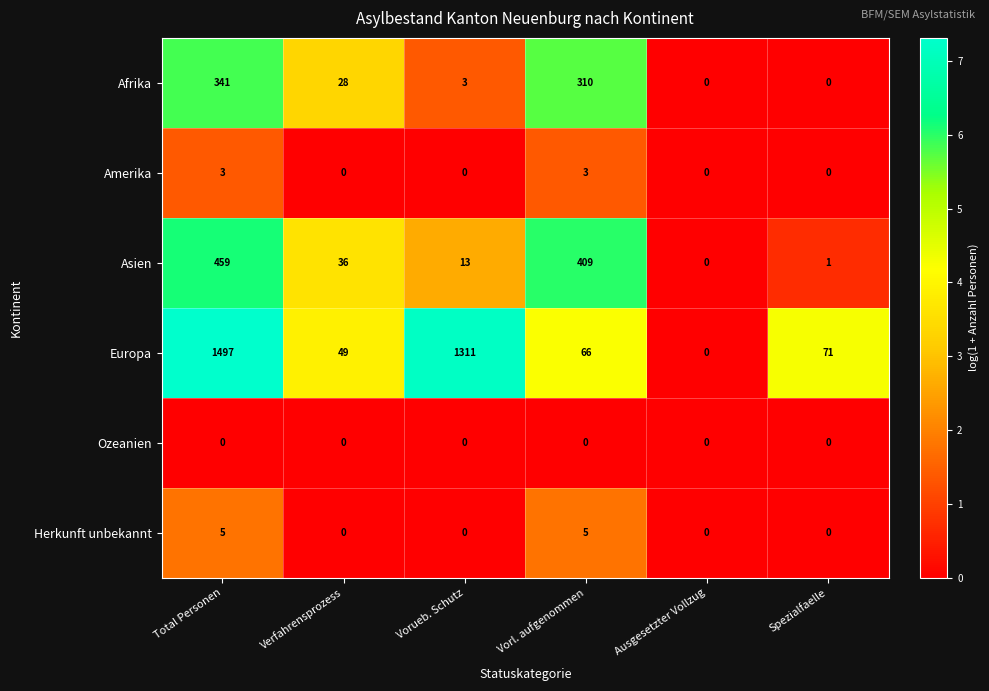

The value of Amerika at Vorueb. Schutz is 0. True or false?

True